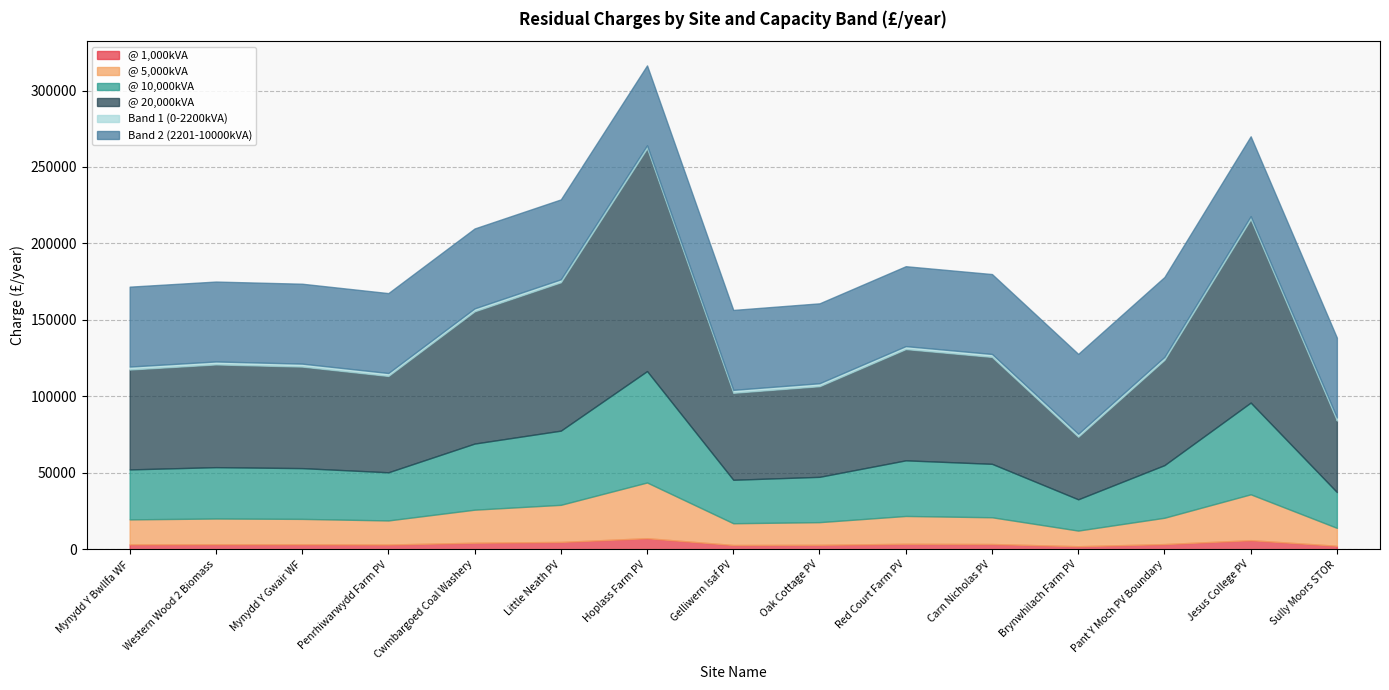

At Jesus College PV, list the series in order from largest to smallest.

@ 20,000kVA, @ 10,000kVA, Band 2 (2201-10000kVA), @ 5,000kVA, @ 1,000kVA, Band 1 (0-2200kVA)